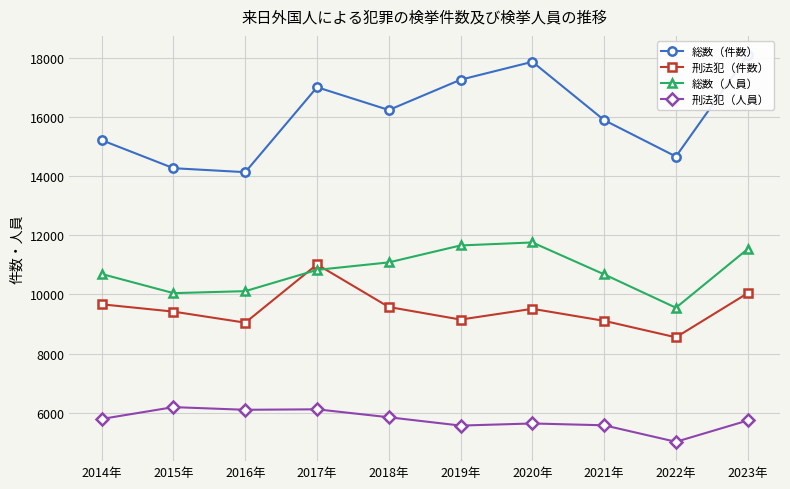

Between 2016年 and 2020年, which is larger?

2020年